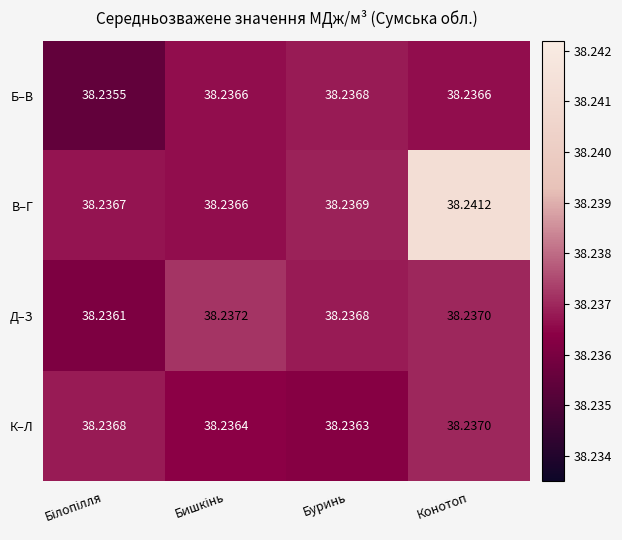

At which label does К–Л reach its peak?

Конотоп